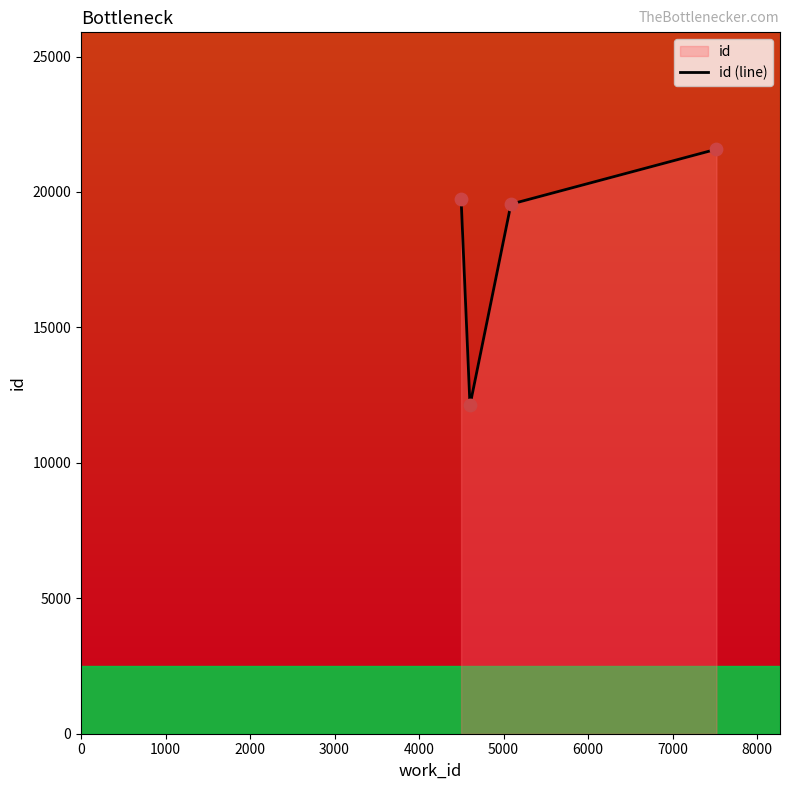

What is the greatest value displayed?

21577